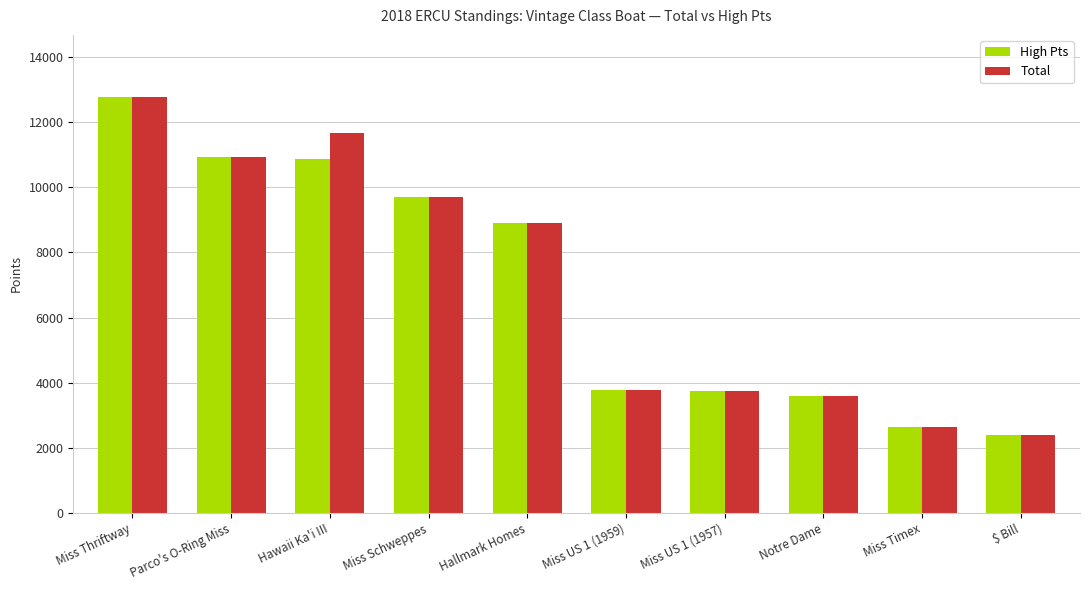

How many series are shown in this chart?

2